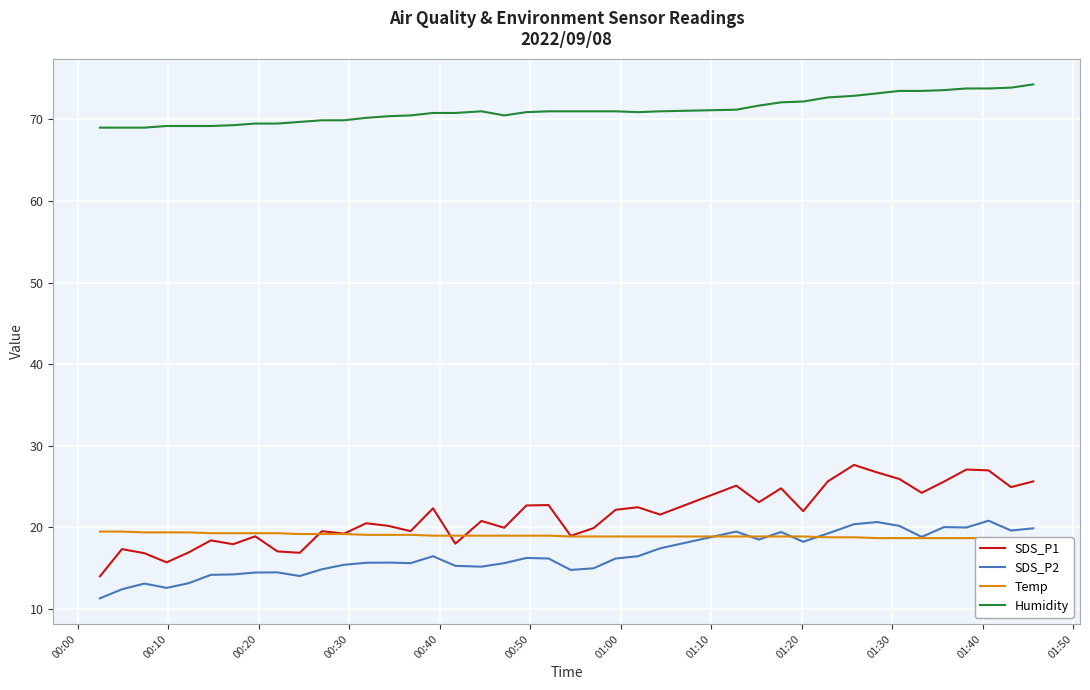

True or false: SDS_P1 and Humidity cross at least once.

False